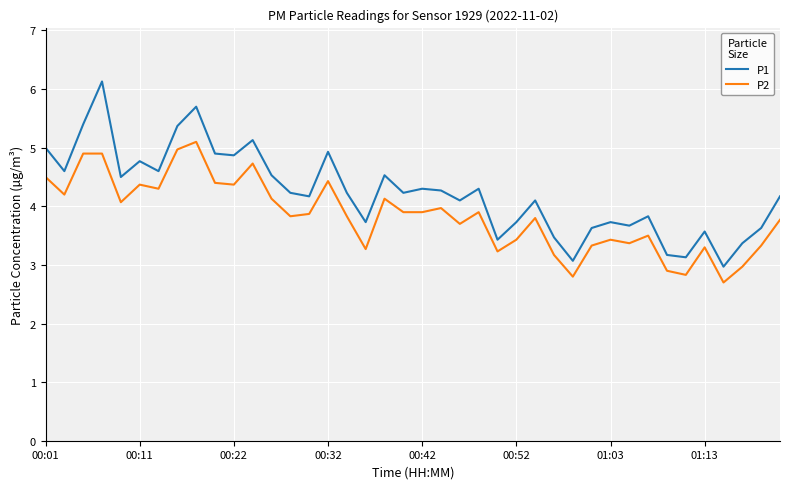

How many interior local valleys does the P1 series have?

13